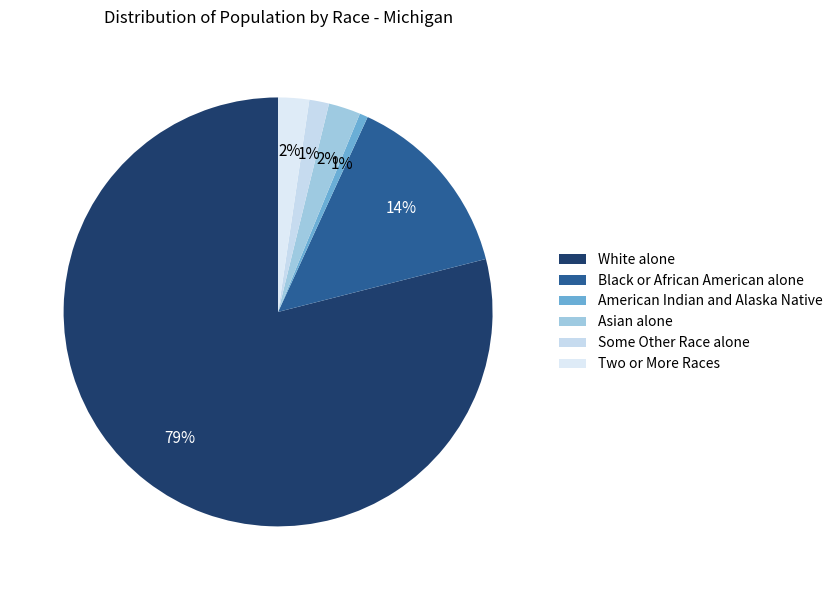

How many segments does this pie chart have?

6